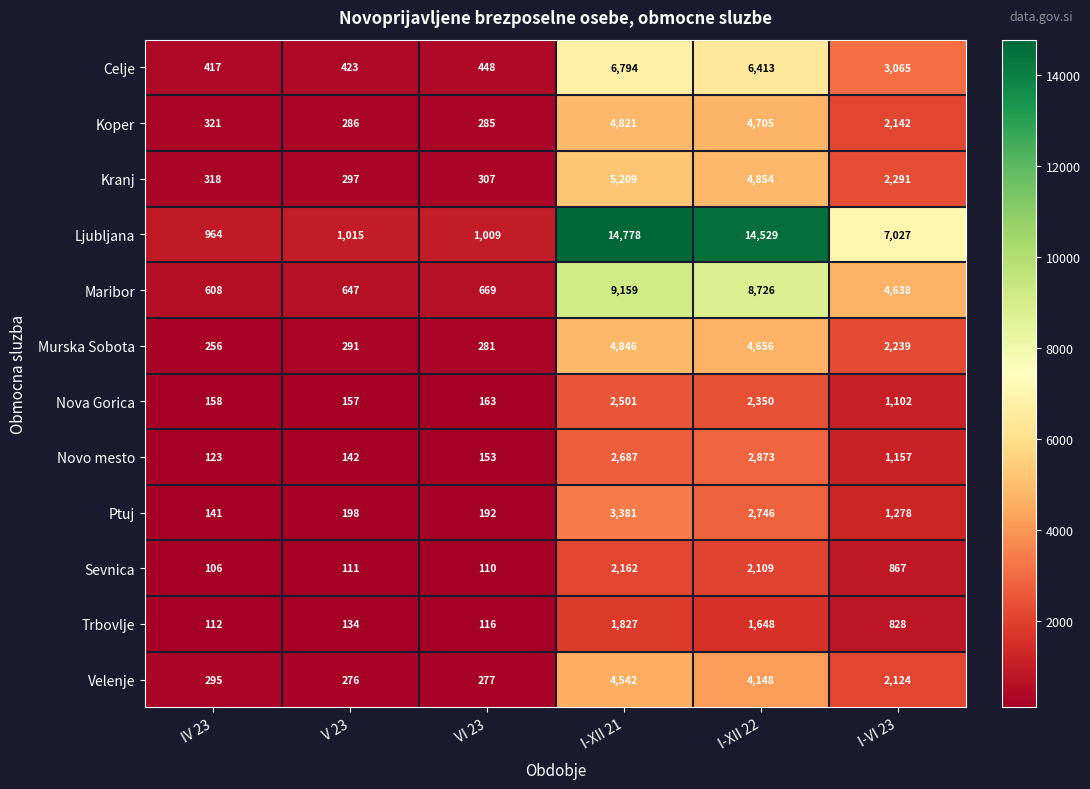

Rank the series at VI 23 from lowest to highest value.

Sevnica, Trbovlje, Novo mesto, Nova Gorica, Ptuj, Velenje, Murska Sobota, Koper, Kranj, Celje, Maribor, Ljubljana